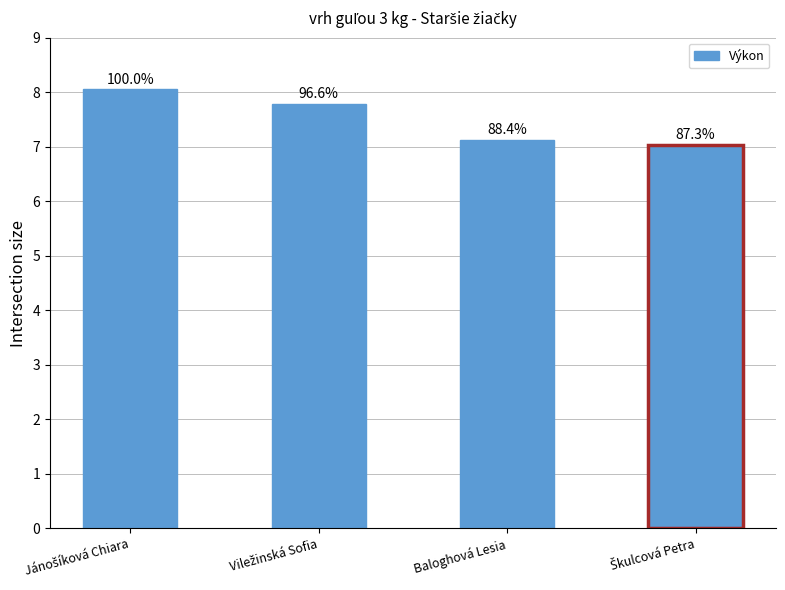

What is the value of the 3rd bar from the left?

7.1